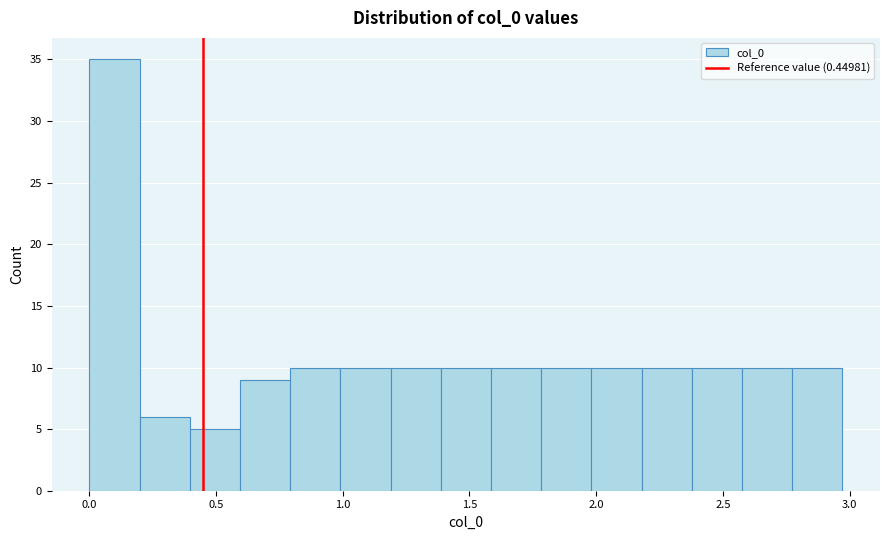

Read against the x-axis, roughly where is the centre of the tallest bar?

0.10